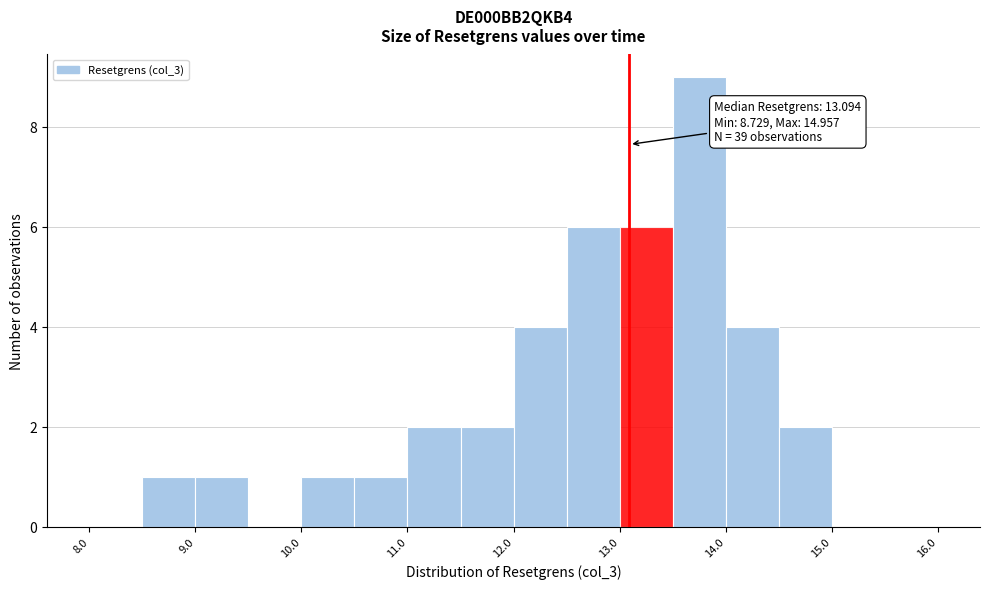

Which range on the x-axis has the tallest bar?

13.5 to 14.0